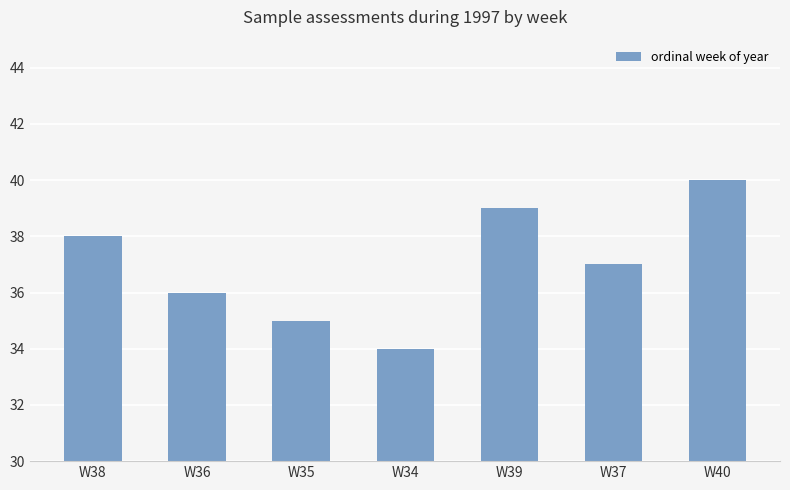

How many bars are there in total?

7